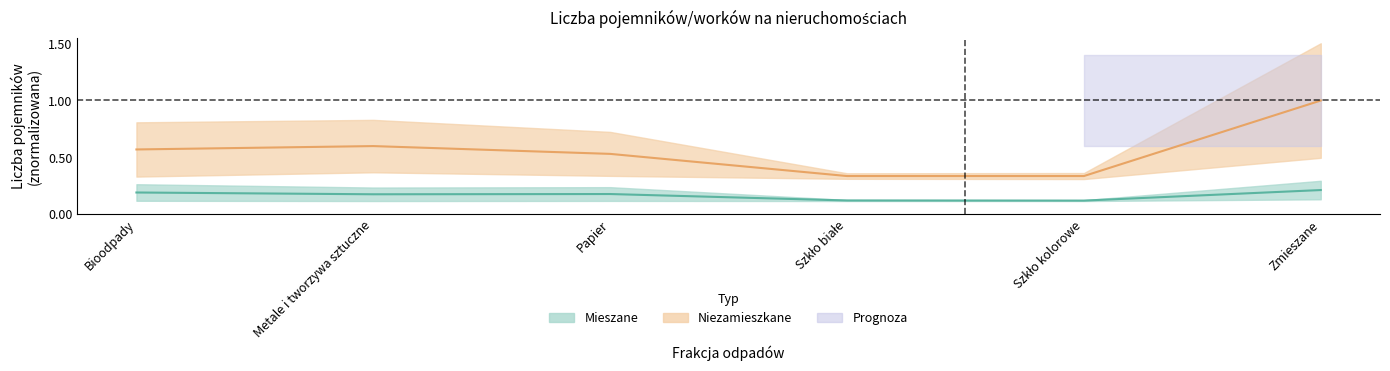

What position from the left is Metale i tworzywa sztuczne?

2